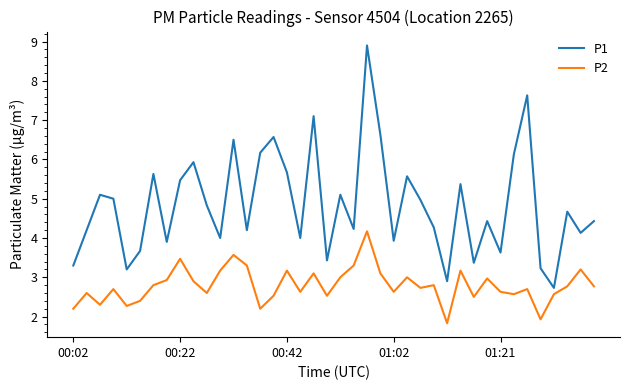

Which series has the widest spread of values?

P1